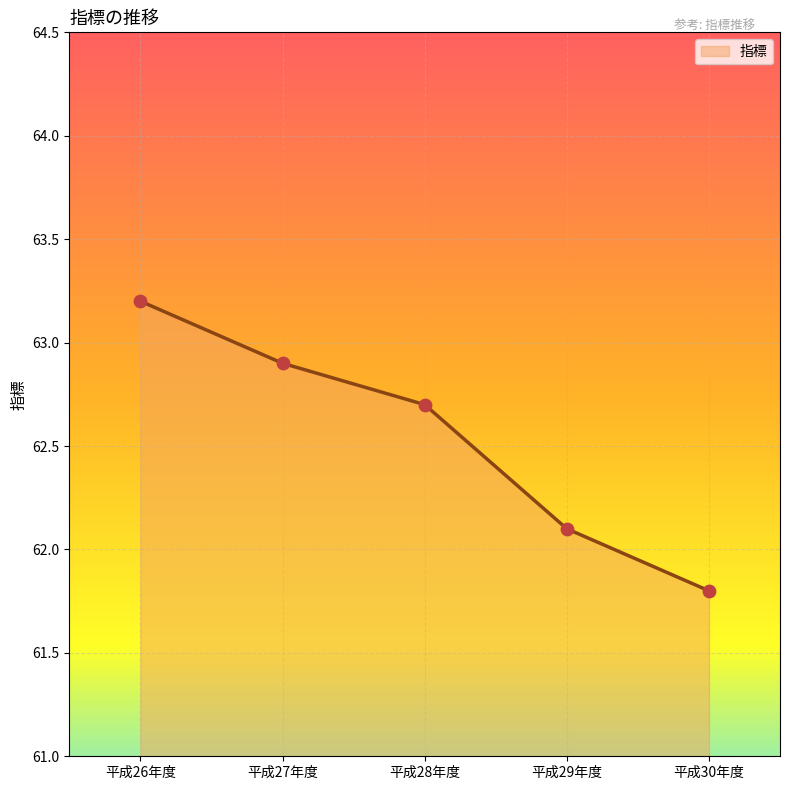

What is the ratio of the value at 平成27年度 to the value at 平成29年度?

1.0